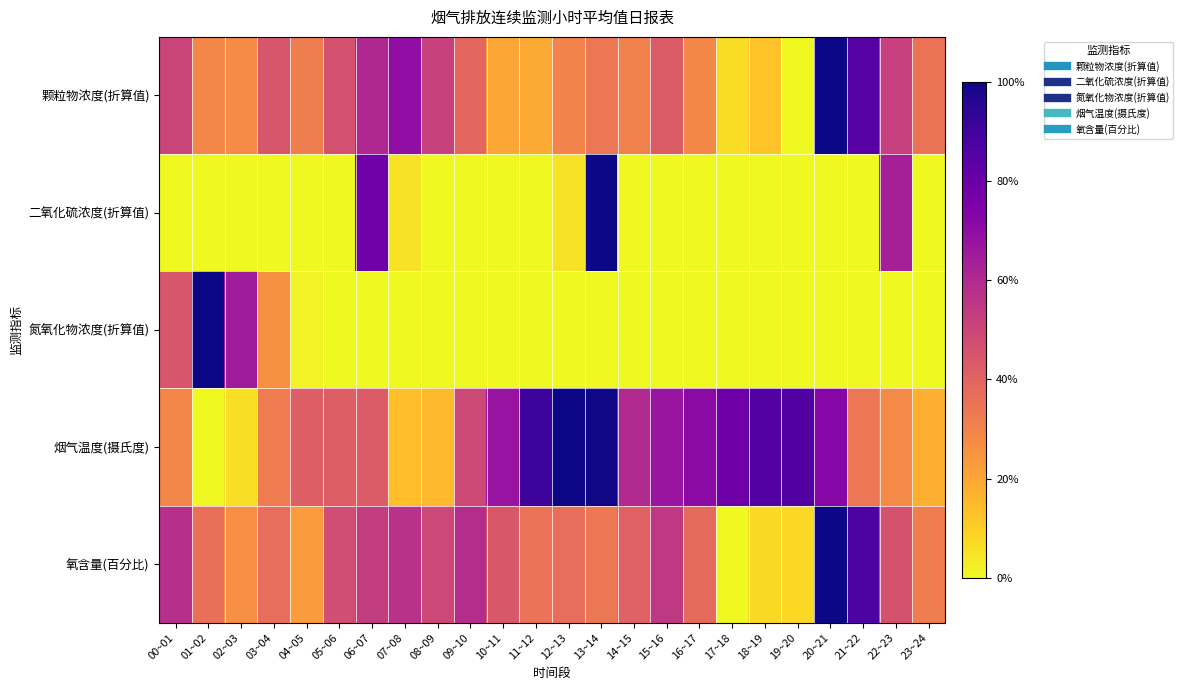

Which has a higher value, 14~15 or 02~03?

14~15